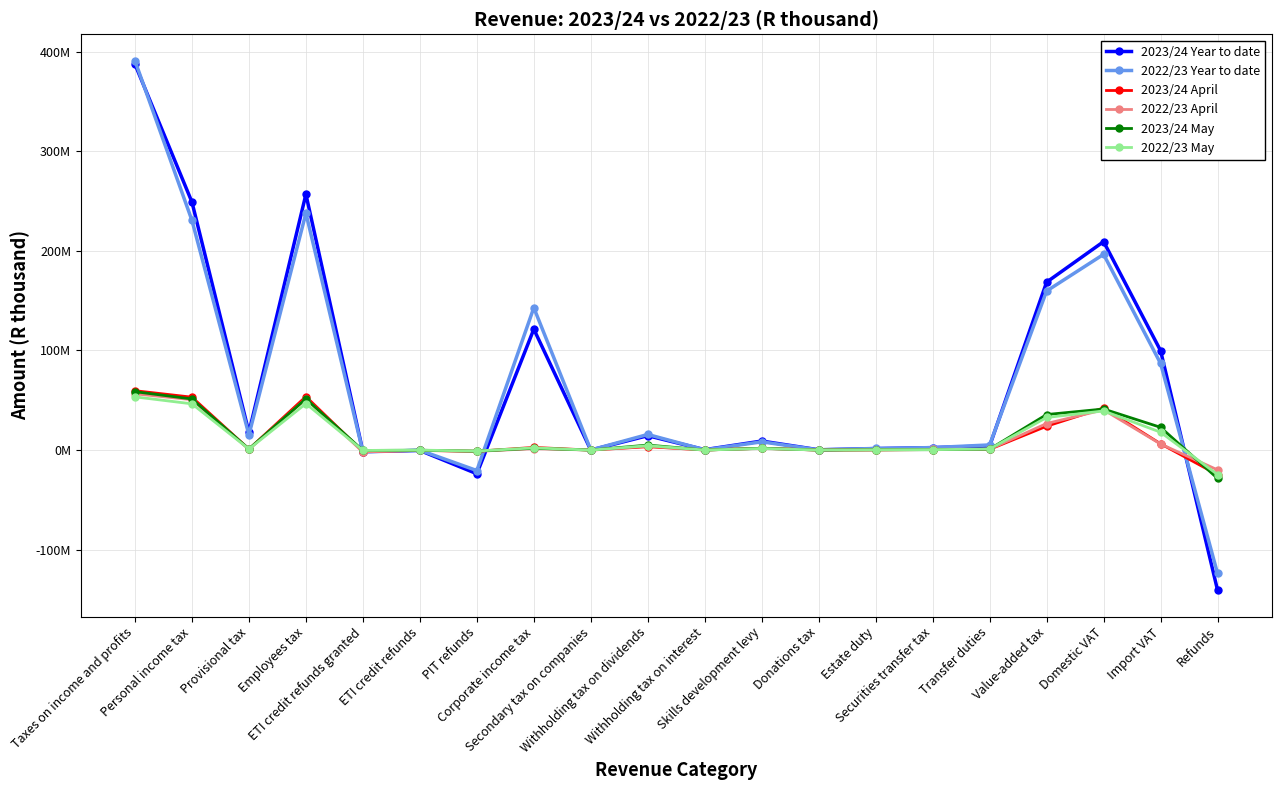

Between which two adjacent categories do 2023/24 April and 2023/24 May first intersect?

Personal income tax and Provisional tax